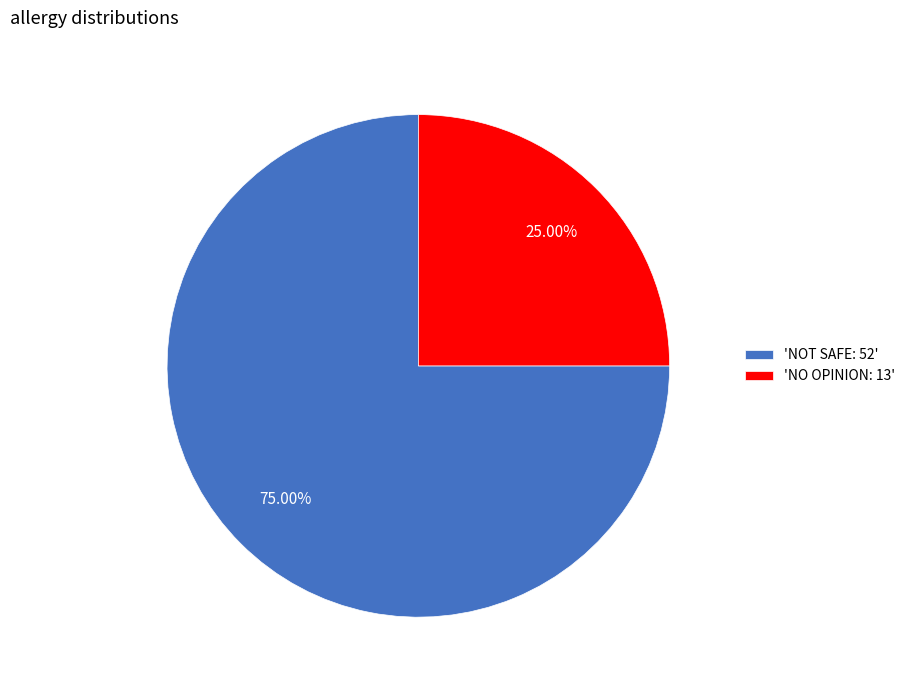

How many slices are in this pie chart?

2